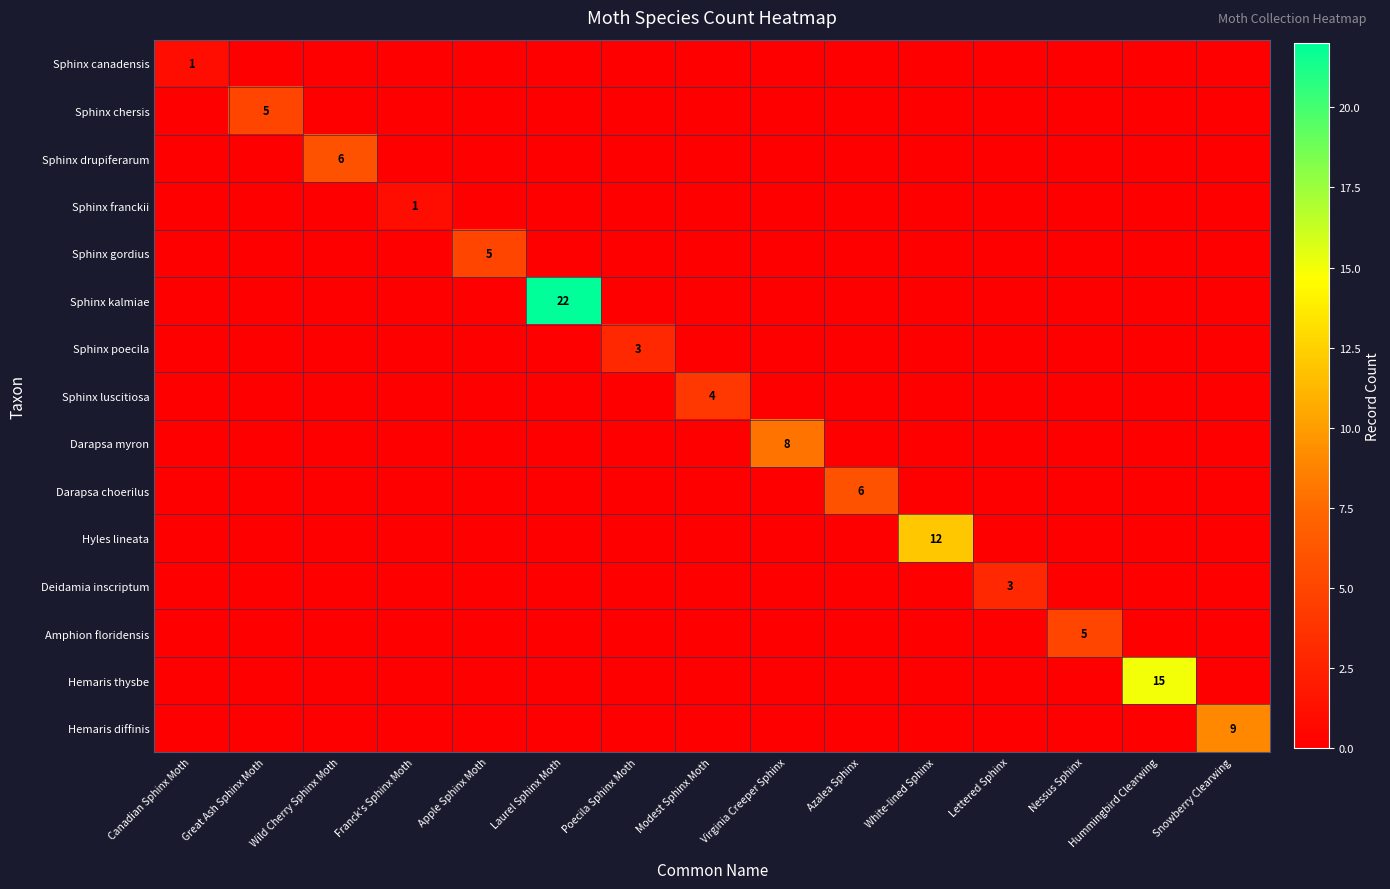

The Sphinx kalmiae series shows 37 at Laurel Sphinx Moth. True or false?

False